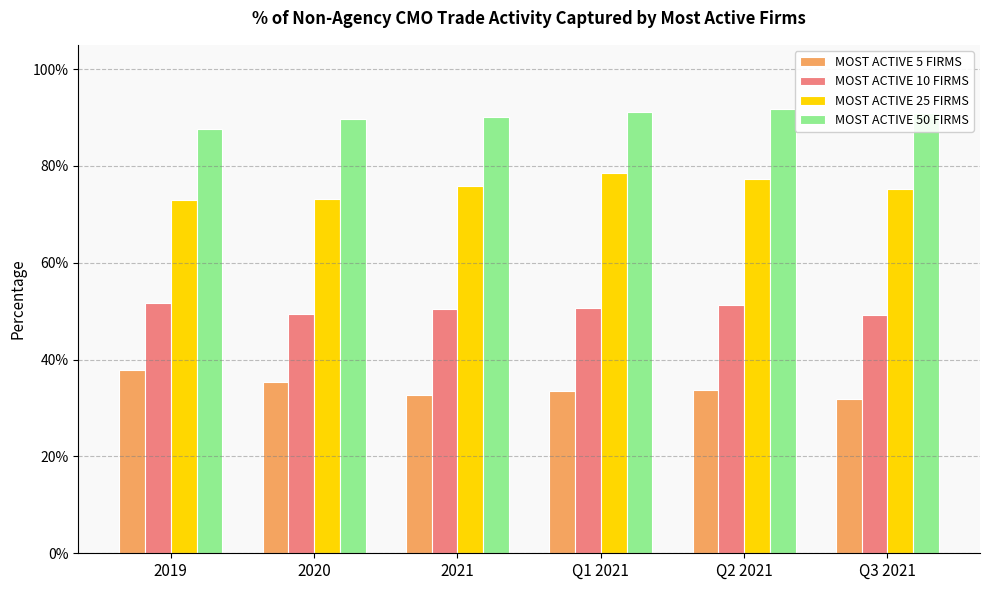

Reading left to right, what are all the values shown in this chart?

MOST ACTIVE 5 FIRMS: 2019=0.4	2020=0.4	2021=0.3	Q1 2021=0.3	Q2 2021=0.3	Q3 2021=0.3
MOST ACTIVE 10 FIRMS: 2019=0.5	2020=0.5	2021=0.5	Q1 2021=0.5	Q2 2021=0.5	Q3 2021=0.5
MOST ACTIVE 25 FIRMS: 2019=0.7	2020=0.7	2021=0.8	Q1 2021=0.8	Q2 2021=0.8	Q3 2021=0.8
MOST ACTIVE 50 FIRMS: 2019=0.9	2020=0.9	2021=0.9	Q1 2021=0.9	Q2 2021=0.9	Q3 2021=0.9